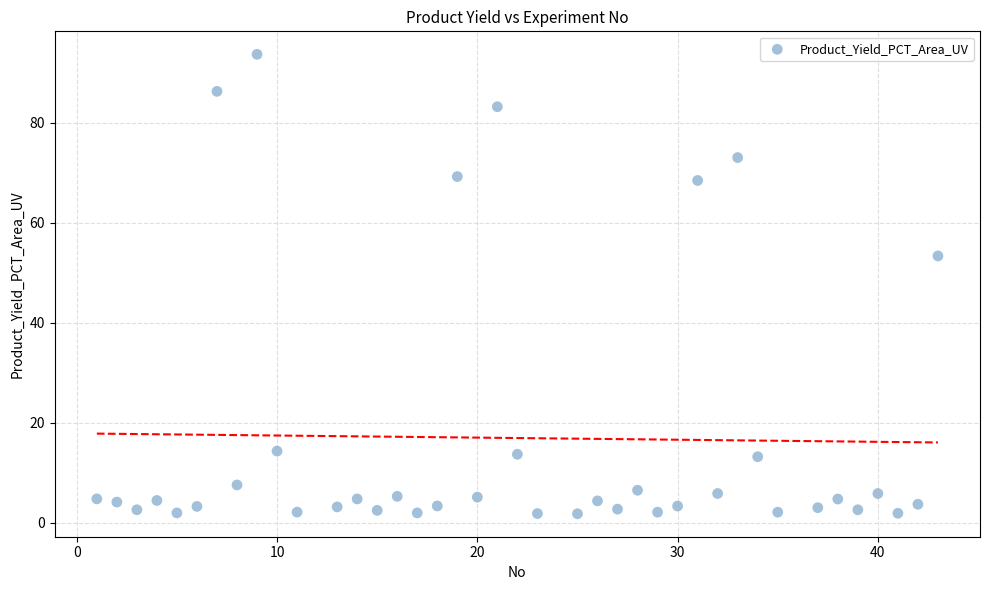

What is the range of Y values (max minus min)?

91.9